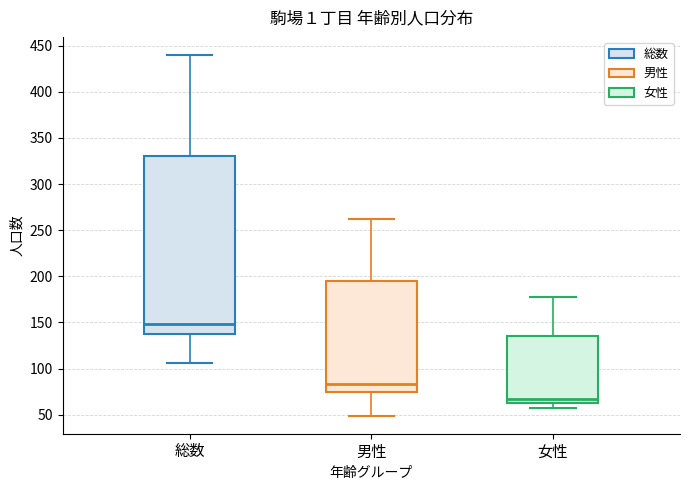

Where does the lower whisker of the box for 総数 end on the y-axis? The values are not printed on the chart, so give them approximately, as read against the axis.

105